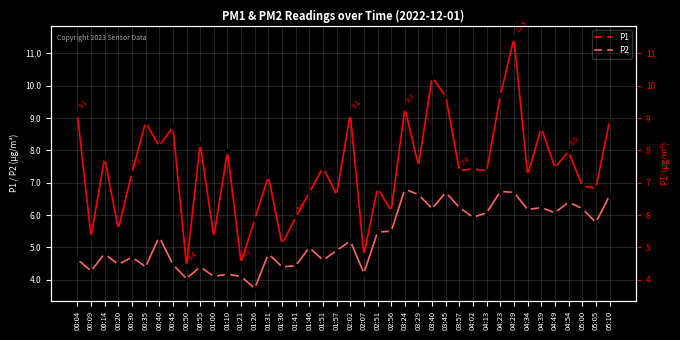

True or false: P1 has a value of 6.9 at 05:00.

True